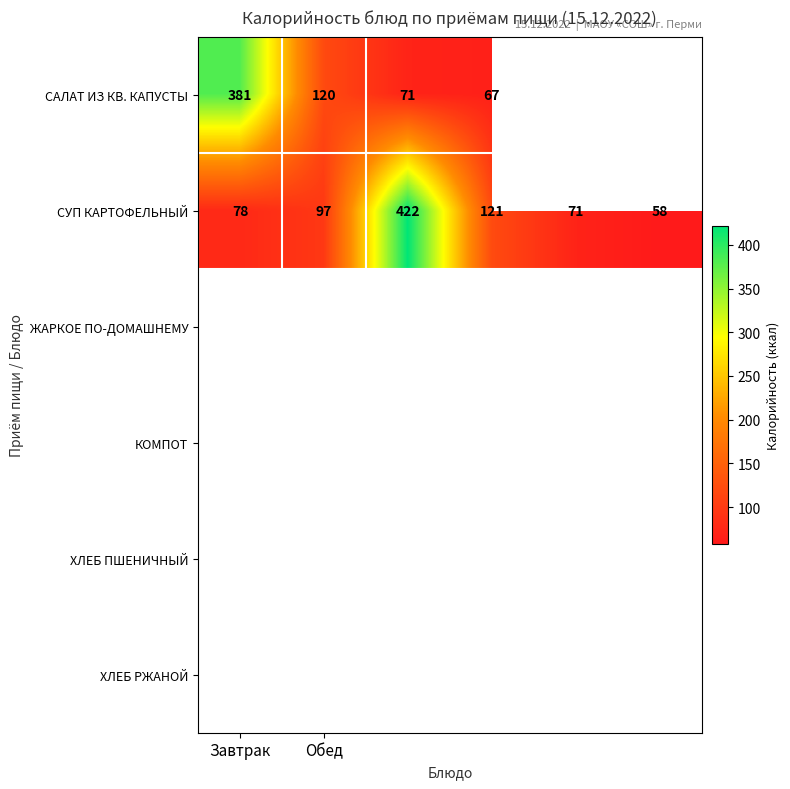

How many values in the СУП КАРТОФЕЛЬНЫЙ series are below 97?

3